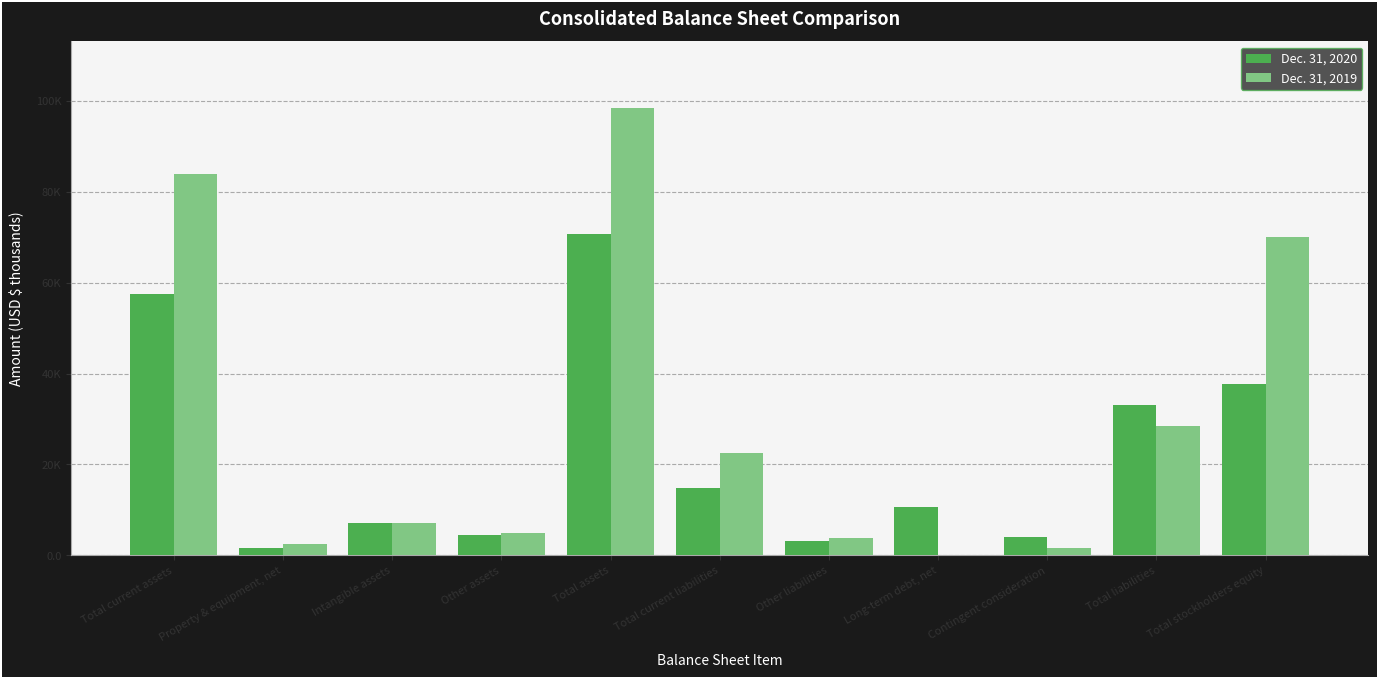

What is the total value across all series at Total stockholders equity?

107562